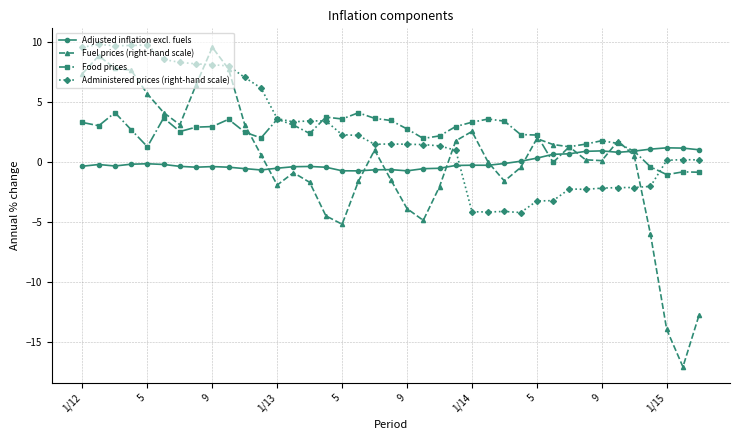

What is the maximum value shown in the chart?

9.8